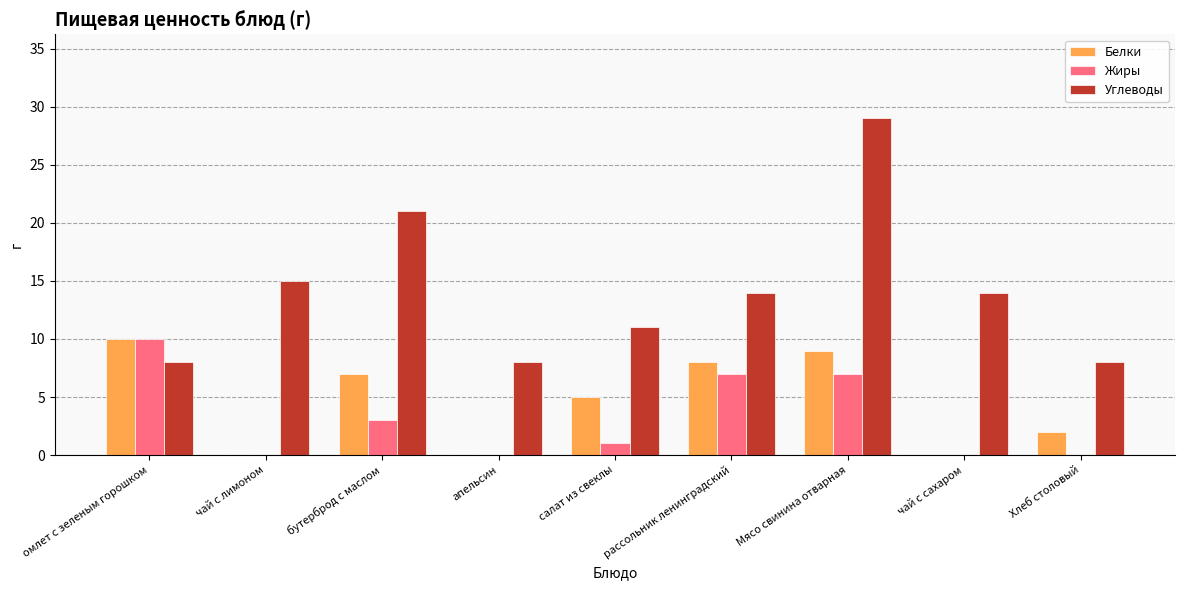

Which series has the largest total across all categories?

Углеводы